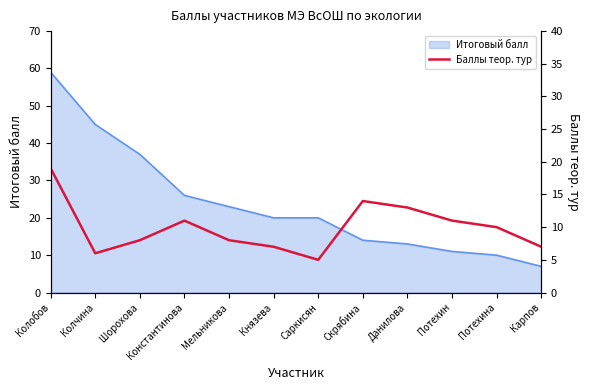

Where does the data first go above 10?

Колобов